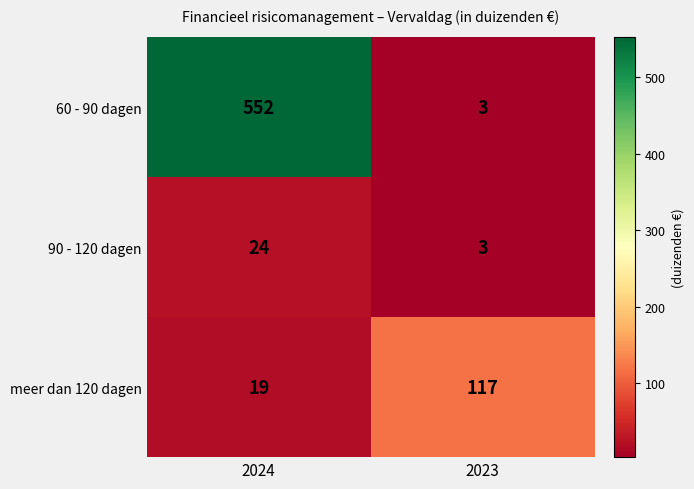

At which label is 60 - 90 dagen closest to 277?

2023